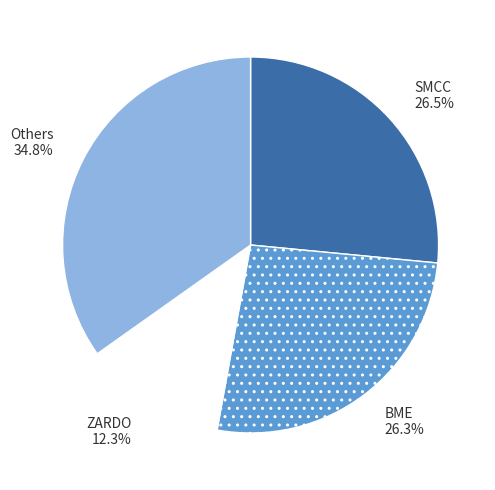

Approximately how many times larger is the value at SMCC compared to BME?

1.0